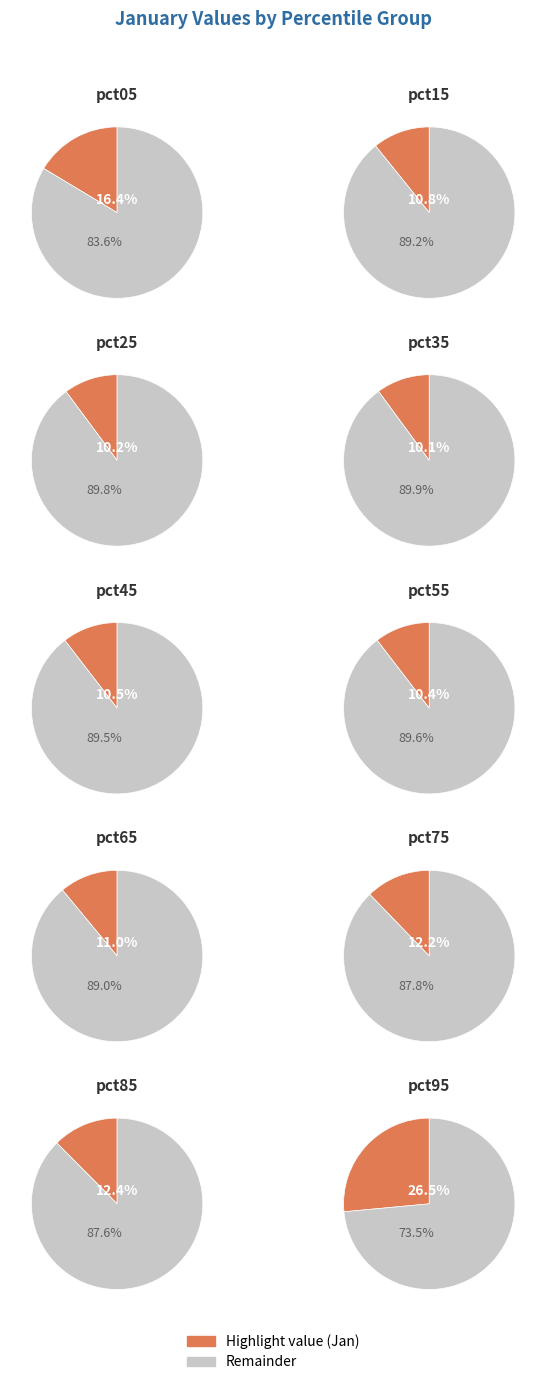

To the nearest percent, what percentage of the pie is pct45?

8%